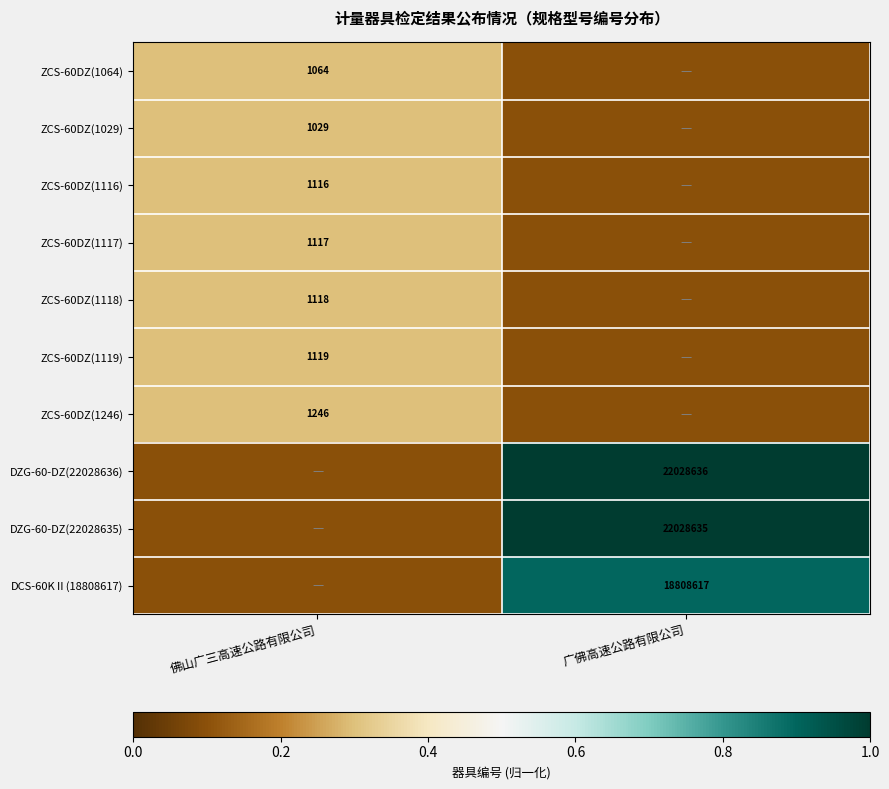

Is it true that ZCS-60DZ(1116) equals 1116.0 at 佛山广三高速公路有限公司?

True